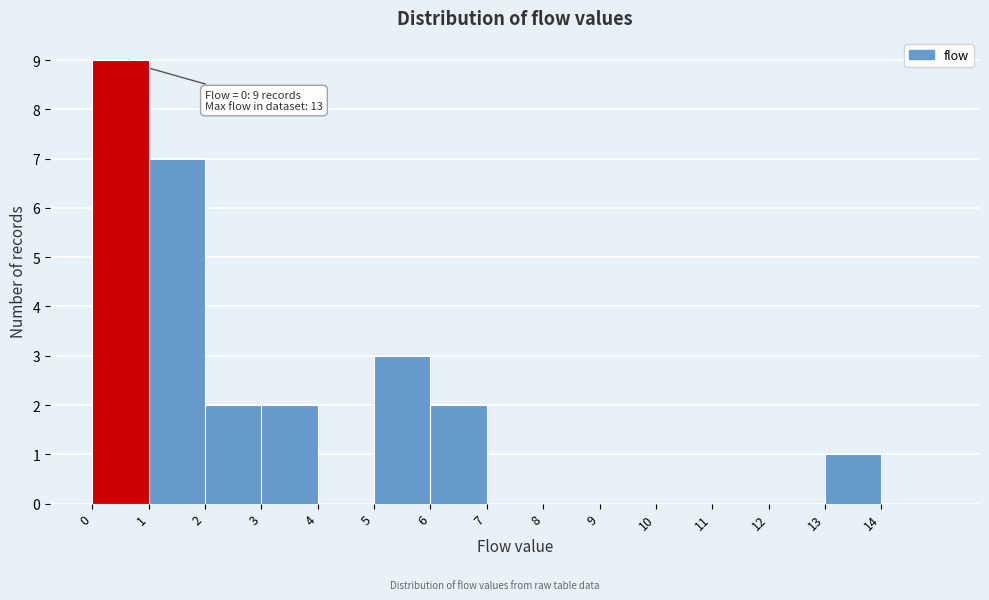

Which range on the x-axis has the tallest bar?

0 to 1